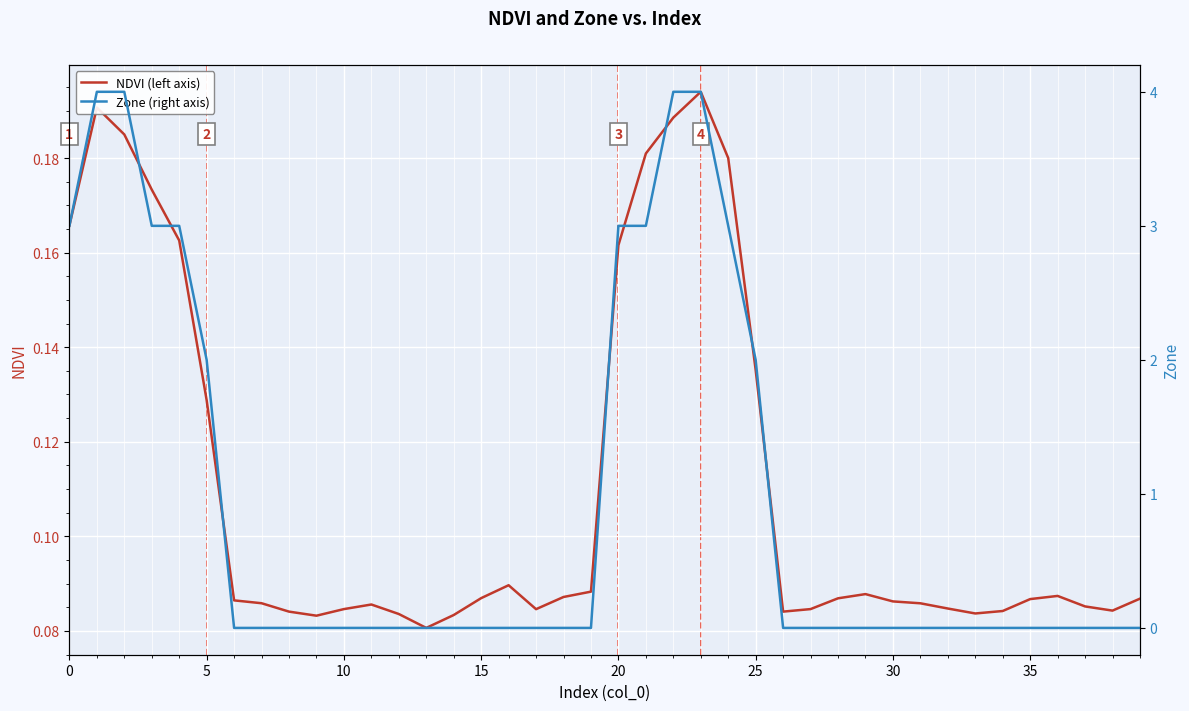

What is the label of the 12th point from the left?

11